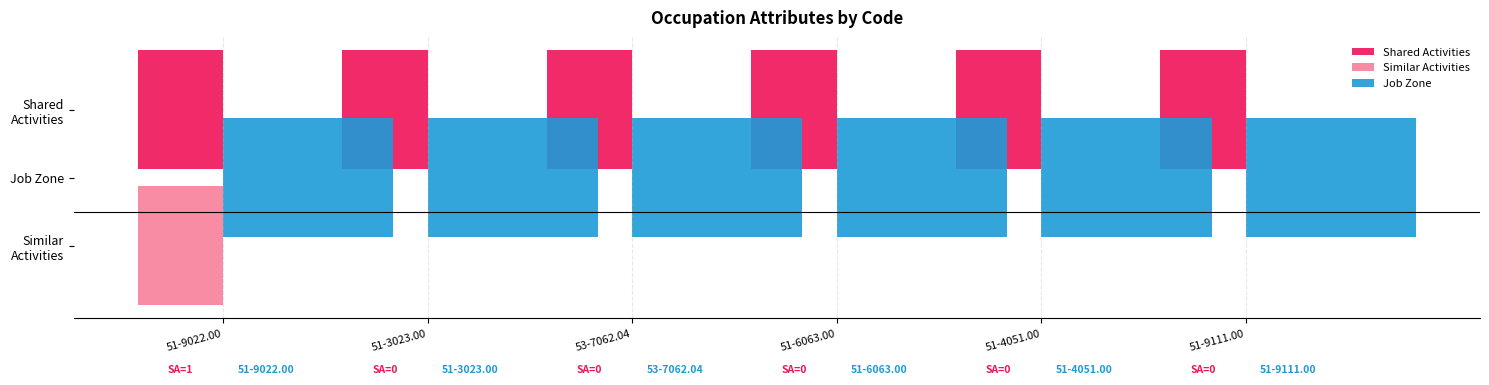

Reading left to right, list all the values displayed in this chart.

Shared Activities: 0.3	0.3	0.3	0.3	0.3	0.3
Similar Activities: -1.0	0.0	0.0	0.0	0.0	0.0
Job Zone: 0.3	0.3	0.3	0.3	0.3	0.3